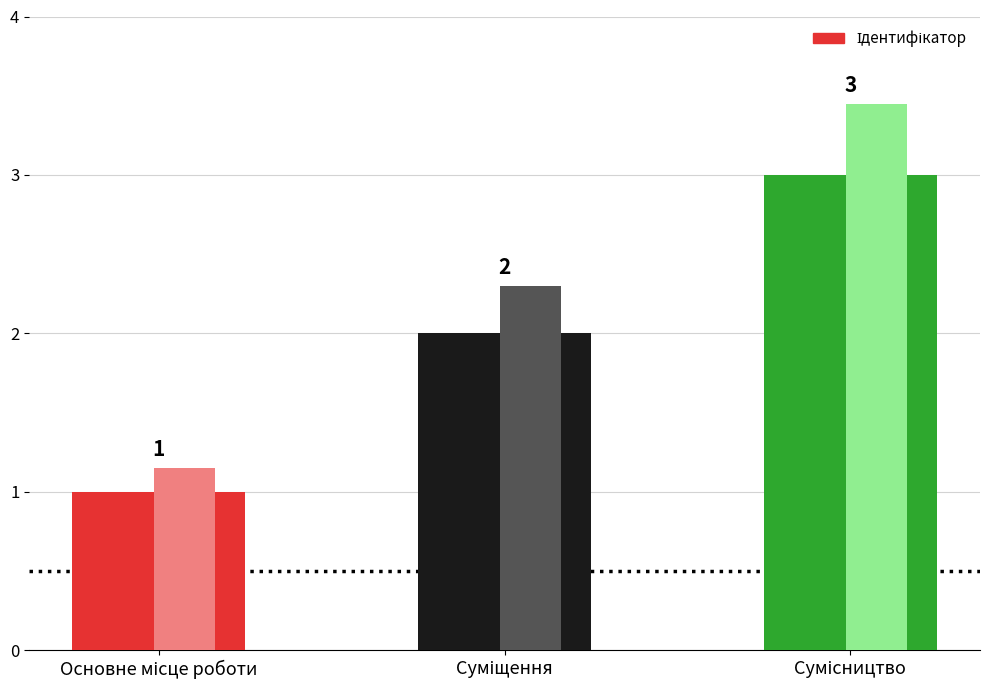

How many categories are shown in the chart?

3